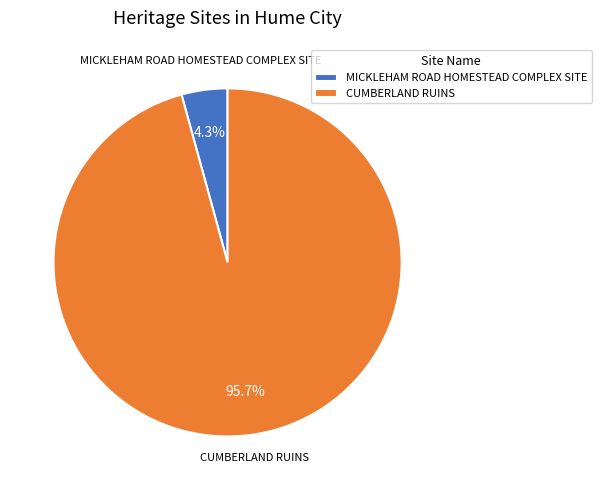

To the nearest percent, what is the average slice percentage?

50%